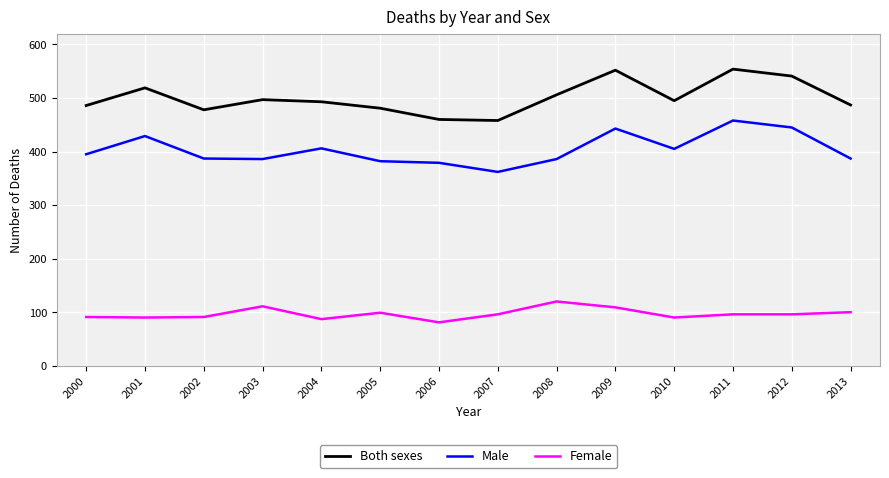

What is the minimum value shown in the chart?

81